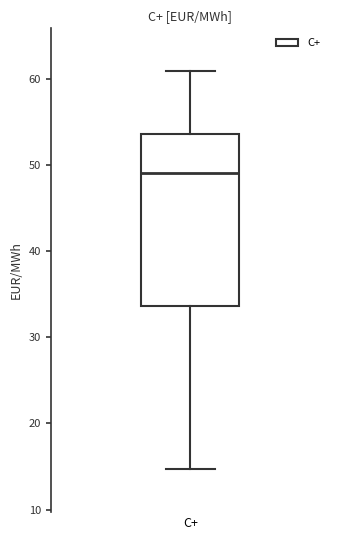

Where is the lower edge of the box for C+ on the y-axis? The values are not printed on the chart, so give them approximately, as read against the axis.

34